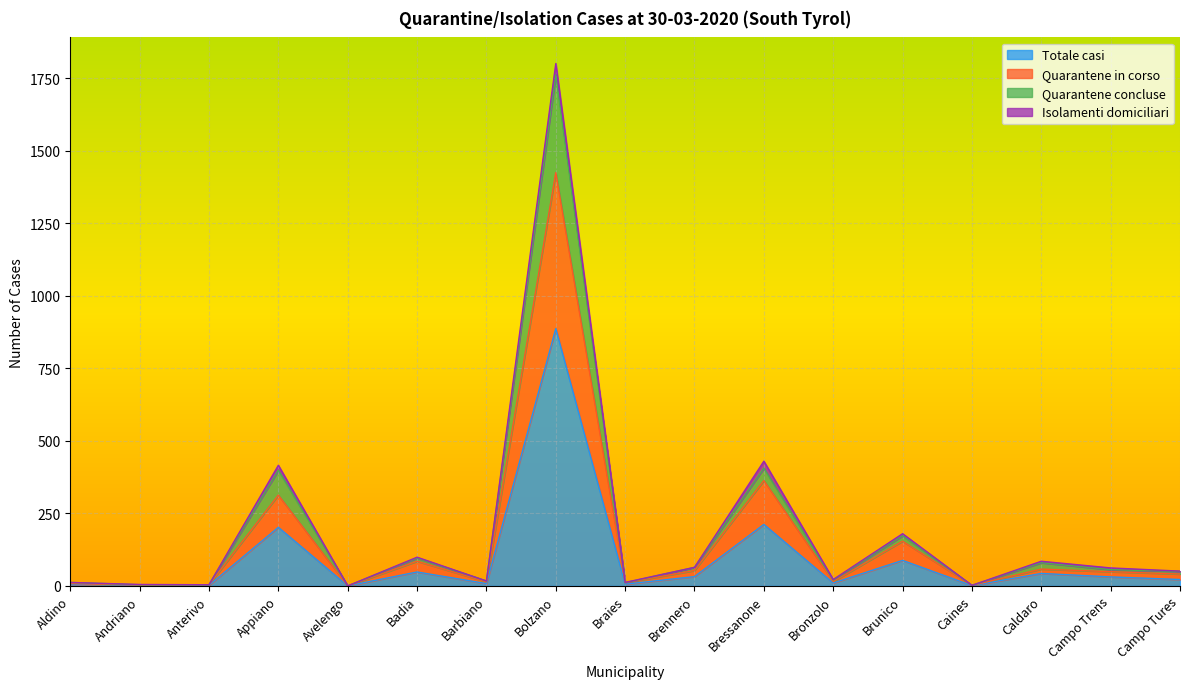

The Totale casi series shows 43 at Caldaro. True or false?

True